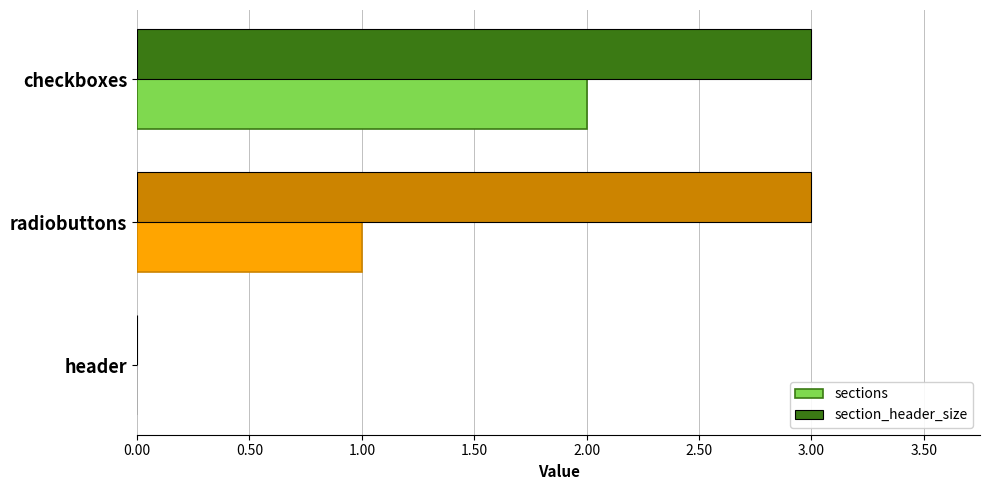

What is the sum of all sections values?

3